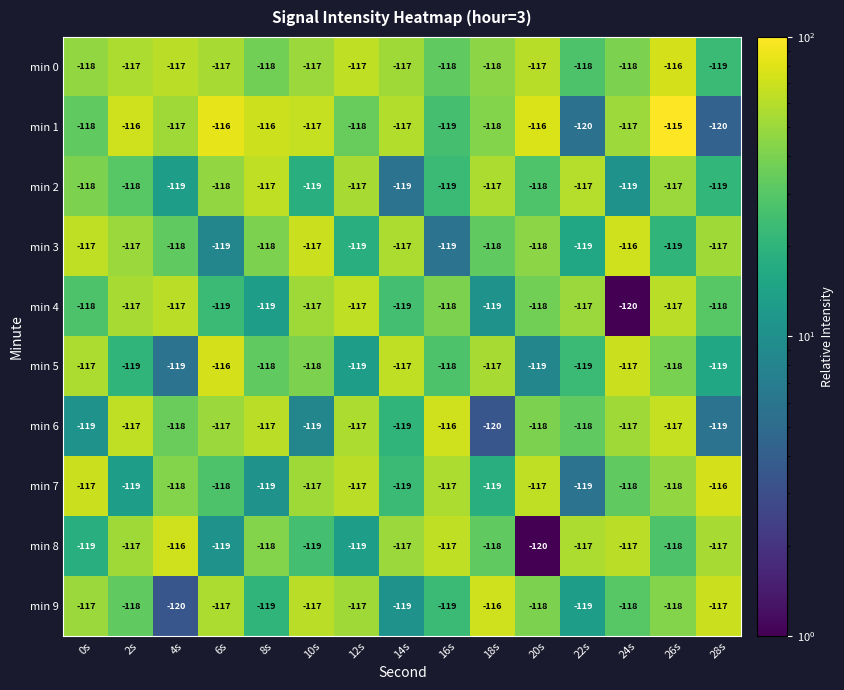

At which category is the sum across all series the highest?

26s